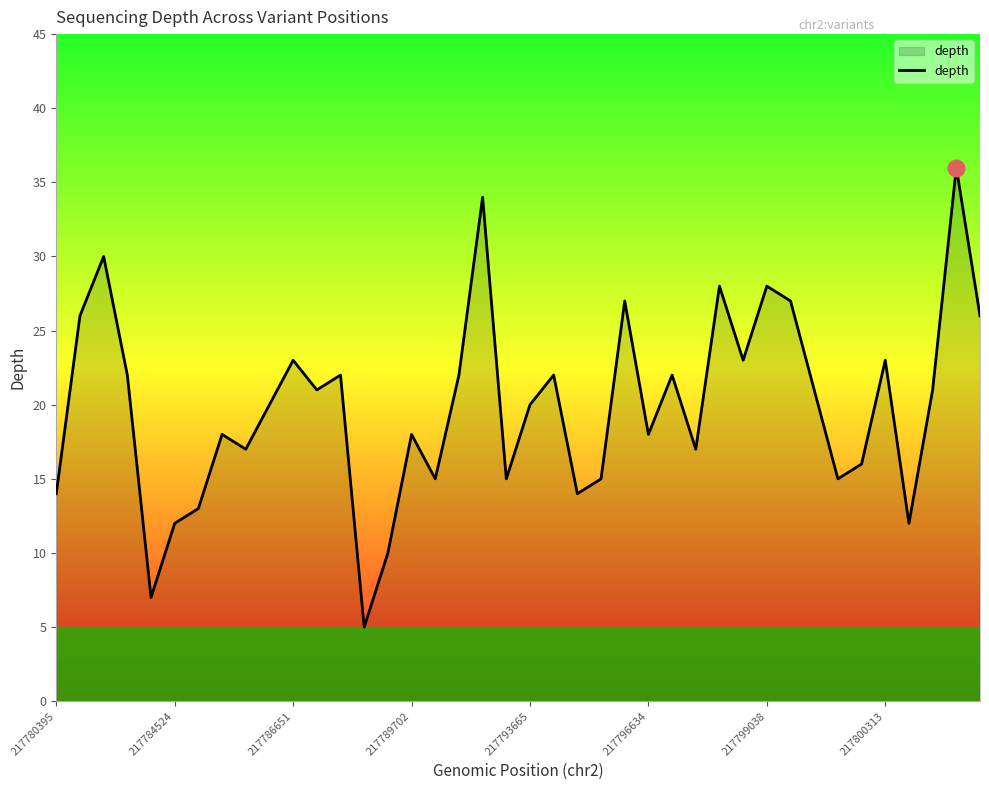

How many lines are shown in the chart?

1